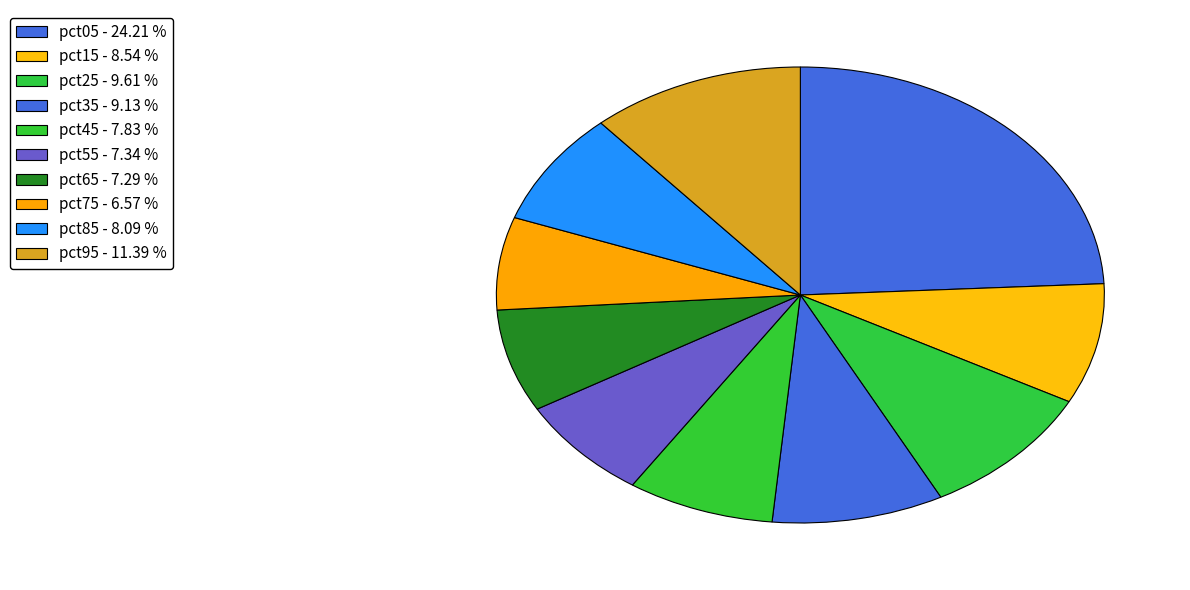

How many slices are in this pie chart?

10